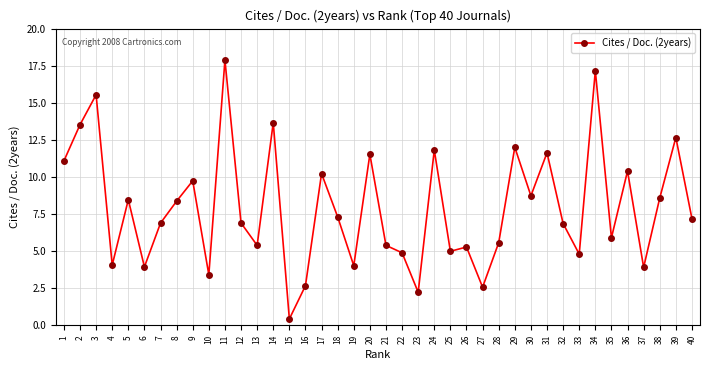

What is the sum of all values?

317.6